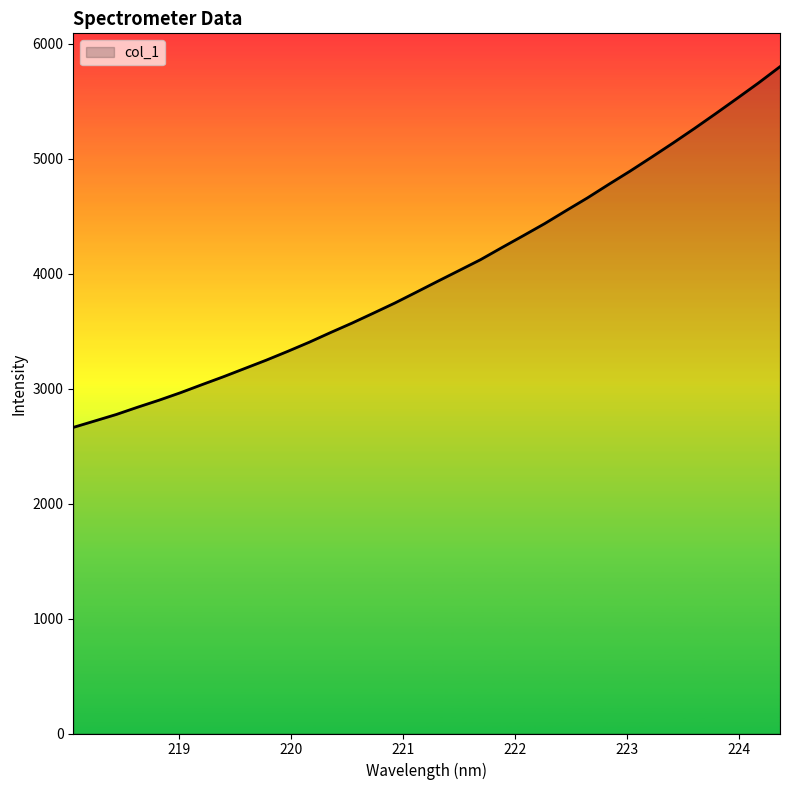

What is the maximum value shown in the chart?

5799.7